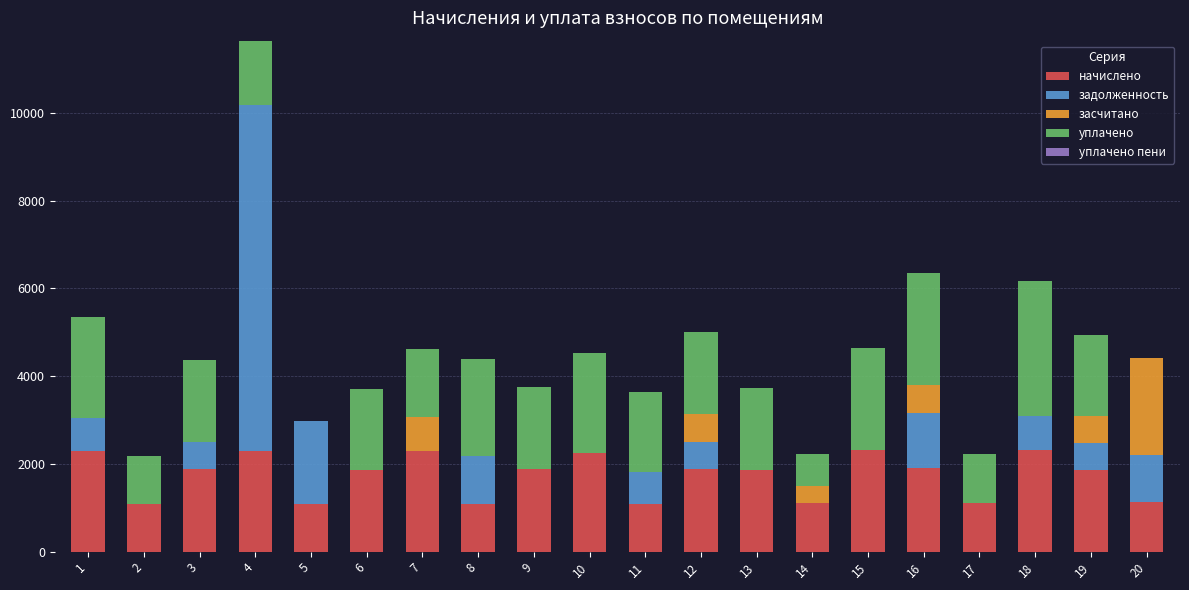

What is the maximum value for начислено?

2315.4